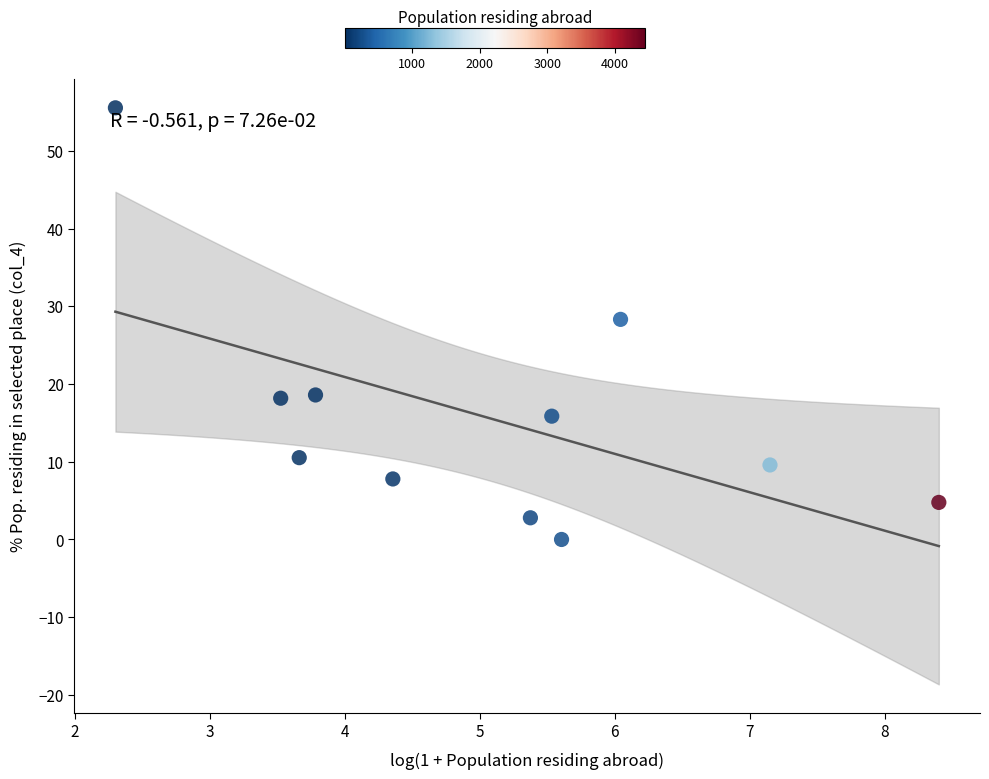

What Y value in the scatter plot is closest to 27?

28.3